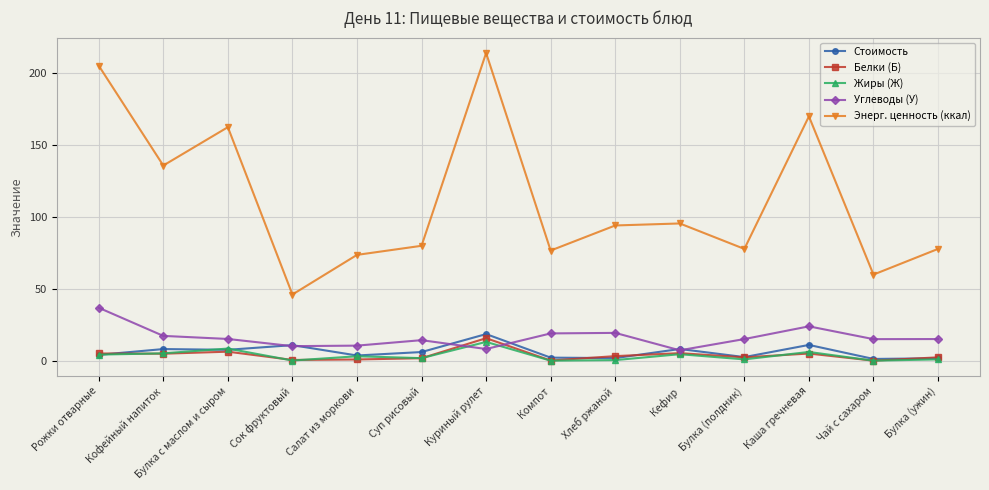

True or false: Жиры (Ж) has more than 1 points higher than both neighbors.

True